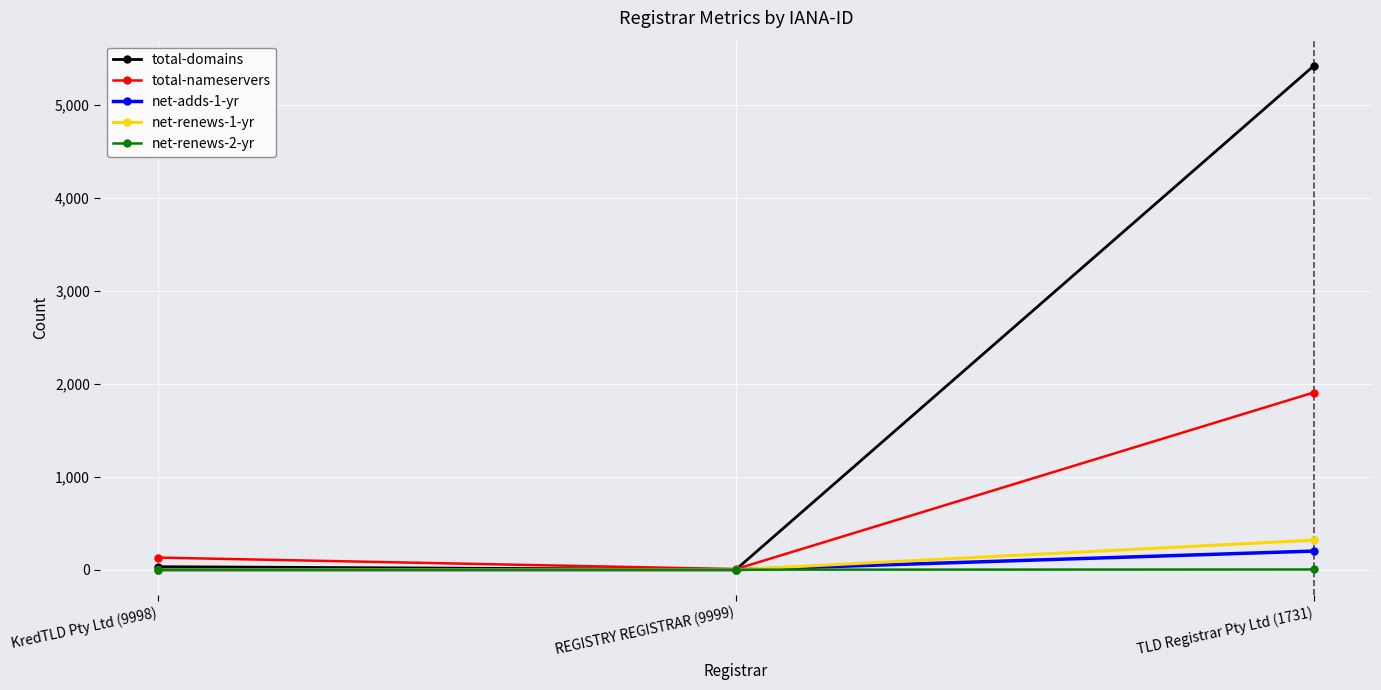

What is the label of the 3rd point from the right?

KredTLD Pty Ltd (9998)